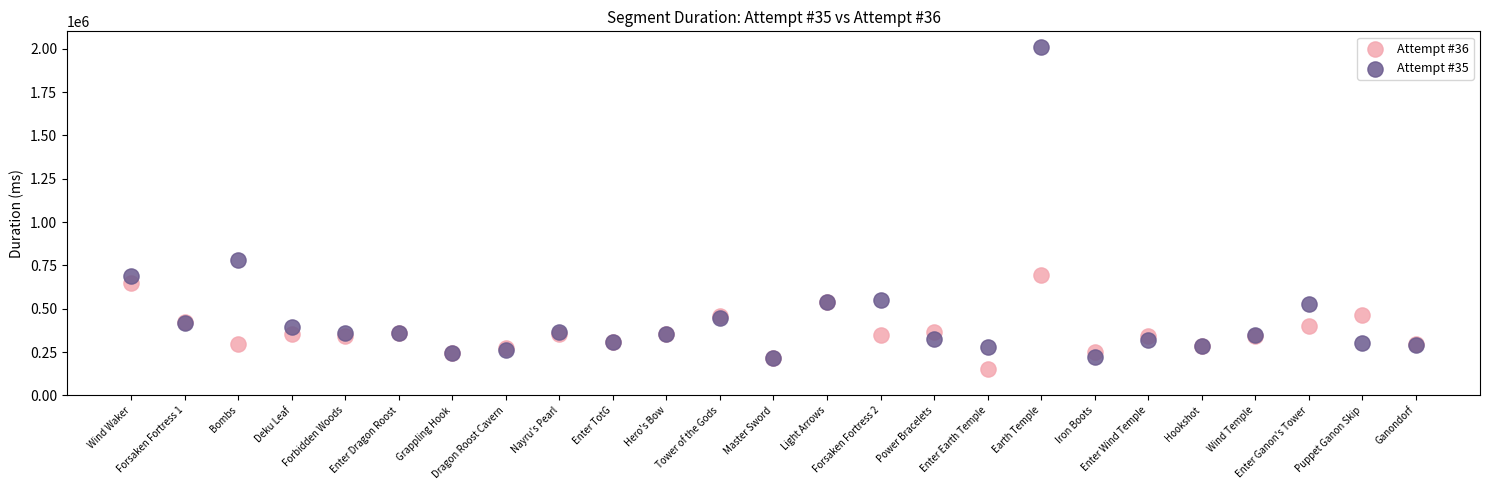

Which series contains the lowest Y value?

Attempt #36